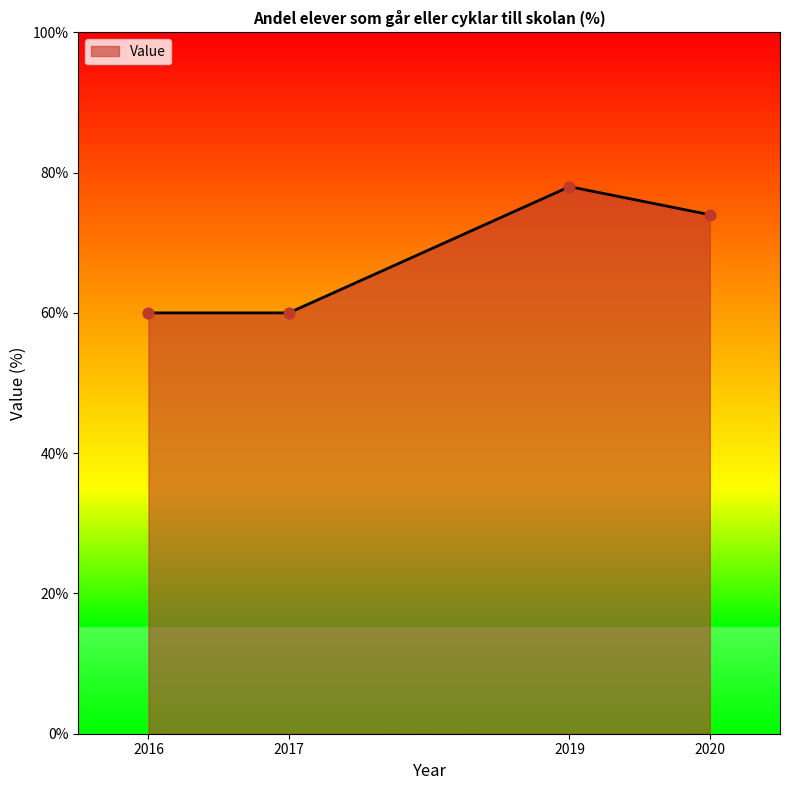

What is the change in value from 2016 to 2020?

+14